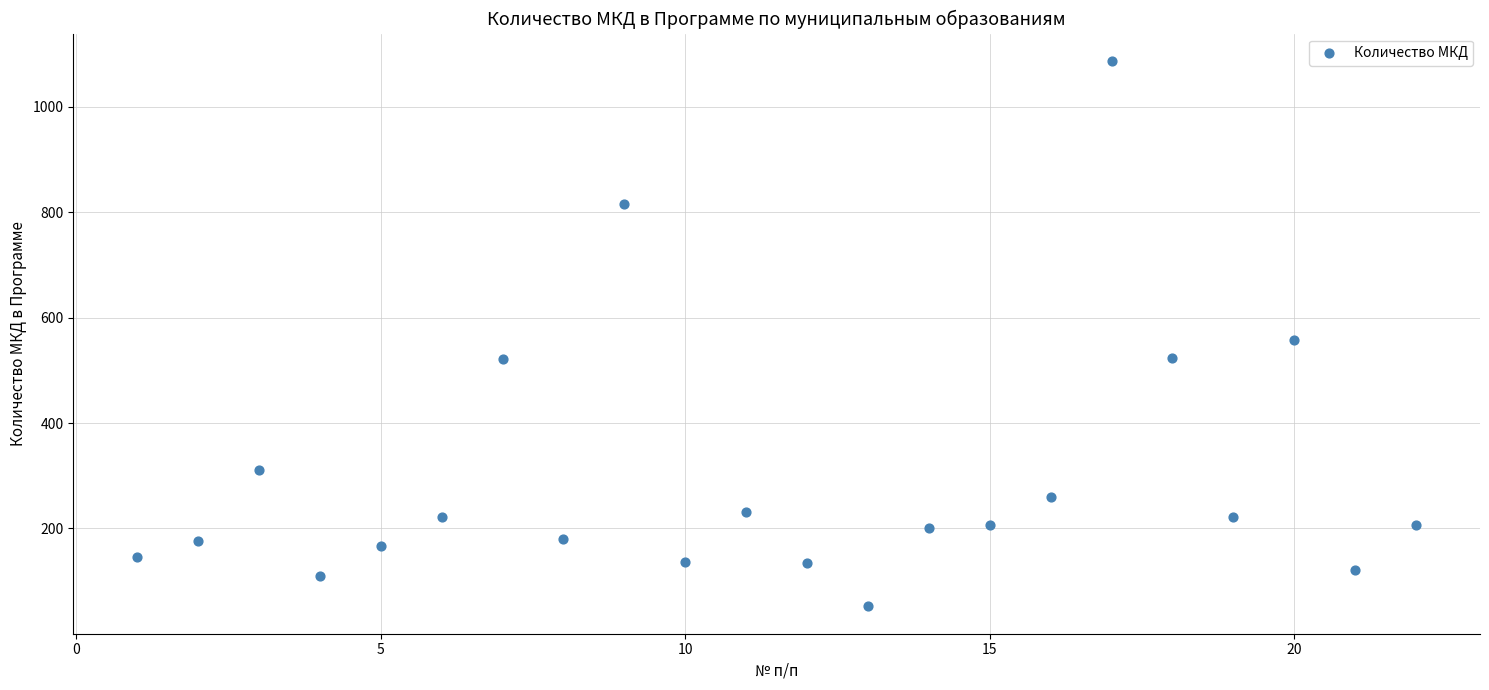

What Y value in the scatter plot is closest to 569?

557